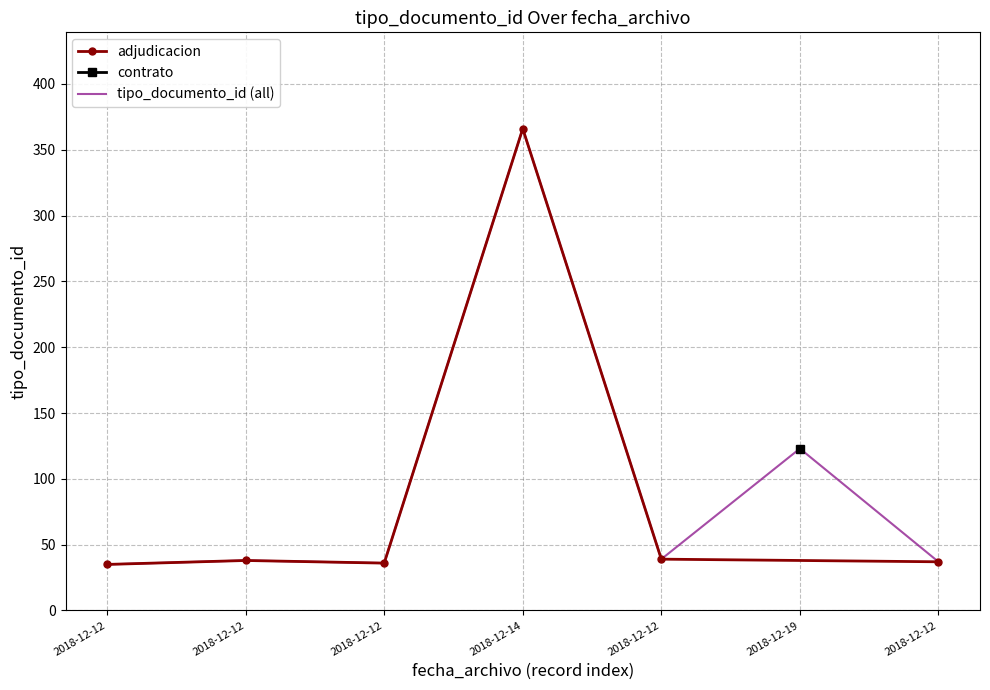

Which category has the lowest value across all series?

2018-12-12